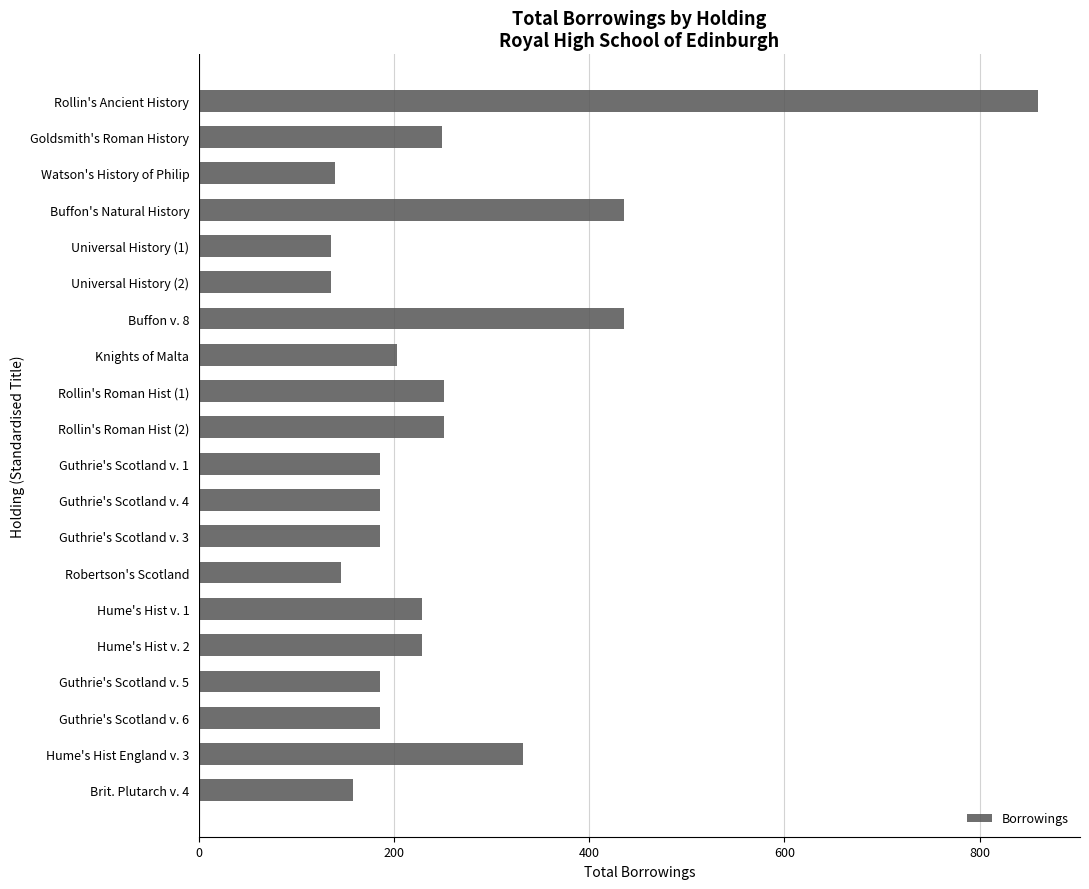

What is the difference between the maximum and minimum values?

725